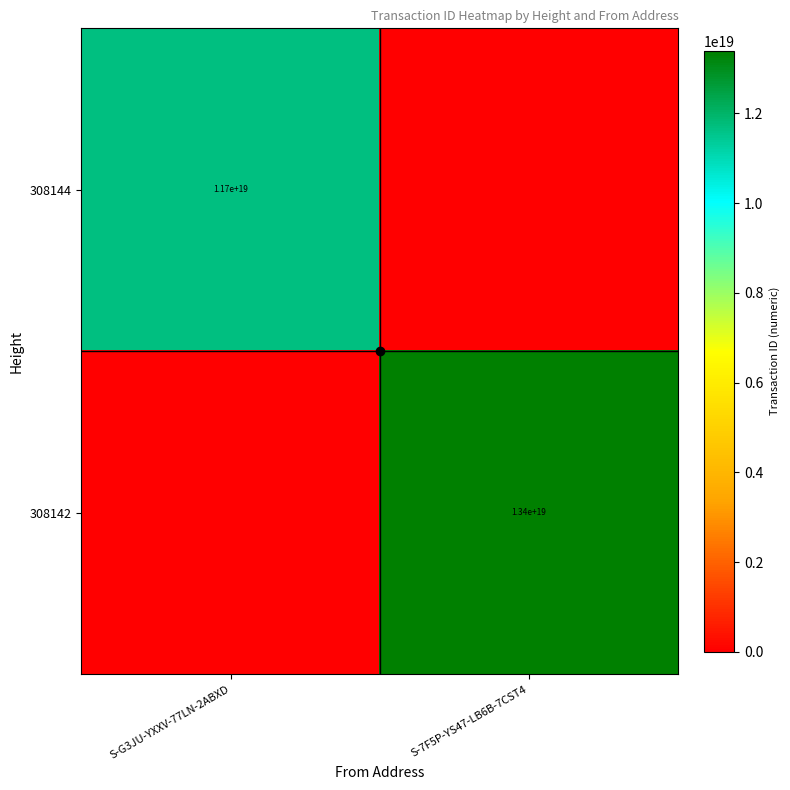

At which category is the sum across all series the highest?

S-7F5P-YS47-LB6B-7CST4